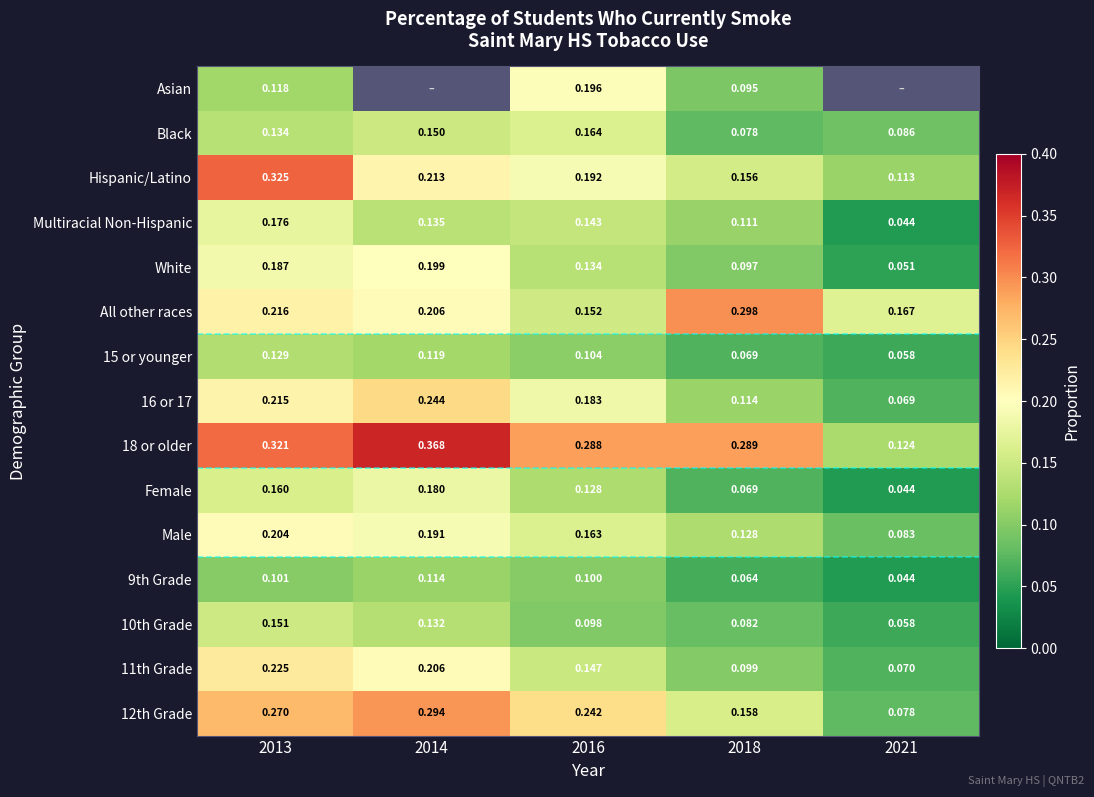

Is the value of 12th Grade at 2018 greater than the value of White at 2021?

Yes